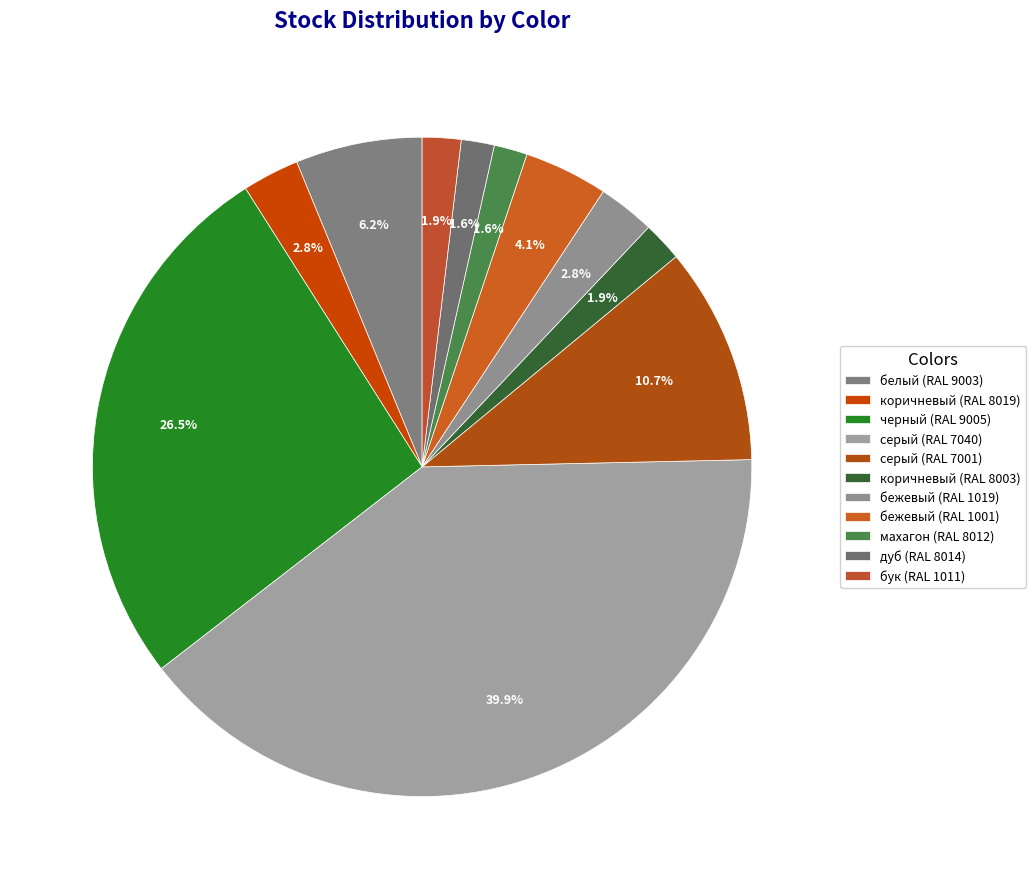

How many slices are in this pie chart?

11